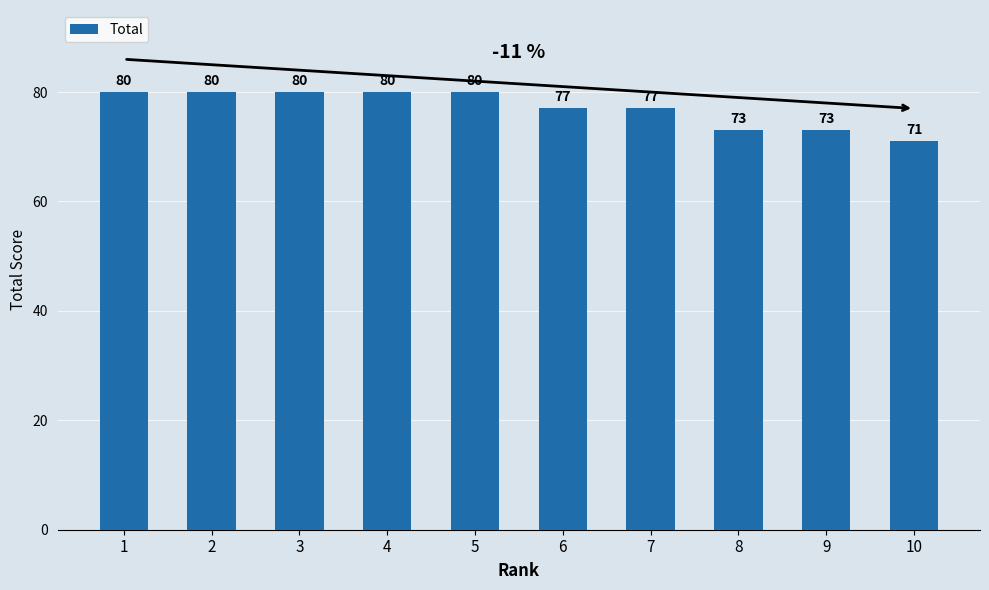

Reading left to right, list all the values displayed in this chart.

1=80	2=80	3=80	4=80	5=80	6=77	7=77	8=73	9=73	10=71